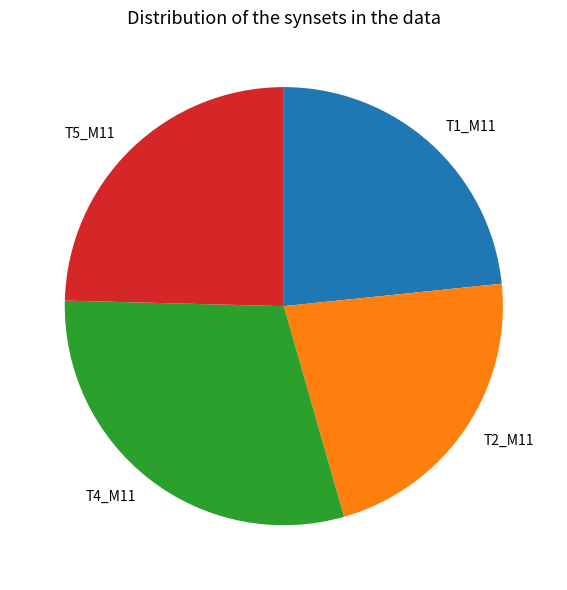

Which slice is the largest?

T4_M11